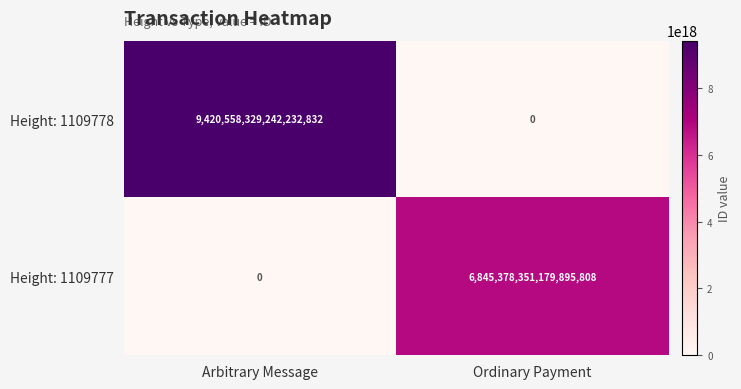

At which label is Height: 1109778 closest to 4710279164621116416?

Arbitrary Message